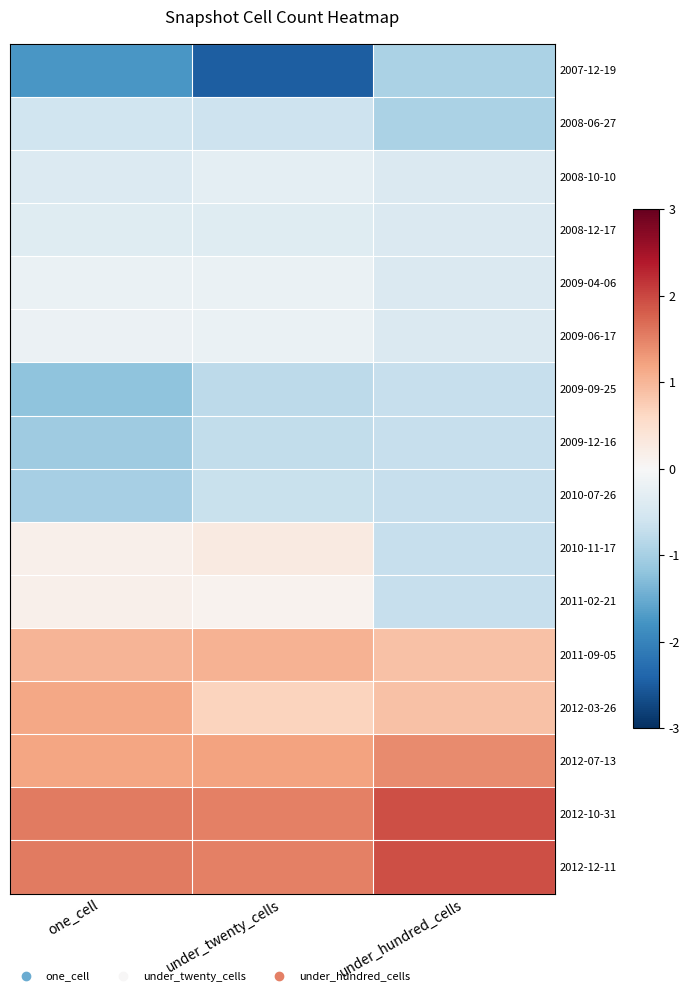

Reading left to right, what are all the values shown in this chart?

2007-12-19: one_cell=-1.7	under_twenty_cells=-2.5	under_hundred_cells=-1.0
2008-06-27: one_cell=-0.6	under_twenty_cells=-0.6	under_hundred_cells=-1.0
2008-10-10: one_cell=-0.4	under_twenty_cells=-0.3	under_hundred_cells=-0.4
2008-12-17: one_cell=-0.4	under_twenty_cells=-0.4	under_hundred_cells=-0.4
2009-04-06: one_cell=-0.2	under_twenty_cells=-0.2	under_hundred_cells=-0.4
2009-06-17: one_cell=-0.2	under_twenty_cells=-0.2	under_hundred_cells=-0.4
2009-09-25: one_cell=-1.2	under_twenty_cells=-0.8	under_hundred_cells=-0.7
2009-12-16: one_cell=-1.1	under_twenty_cells=-0.7	under_hundred_cells=-0.7
2010-07-26: one_cell=-1.0	under_twenty_cells=-0.7	under_hundred_cells=-0.7
2010-11-17: one_cell=0.1	under_twenty_cells=0.3	under_hundred_cells=-0.7
2011-02-21: one_cell=0.1	under_twenty_cells=0.1	under_hundred_cells=-0.7
2011-09-05: one_cell=1.0	under_twenty_cells=1.0	under_hundred_cells=0.9
2012-03-26: one_cell=1.2	under_twenty_cells=0.7	under_hundred_cells=0.9
2012-07-13: one_cell=1.2	under_twenty_cells=1.2	under_hundred_cells=1.4
2012-10-31: one_cell=1.6	under_twenty_cells=1.5	under_hundred_cells=1.9
2012-12-11: one_cell=1.5	under_twenty_cells=1.5	under_hundred_cells=1.9